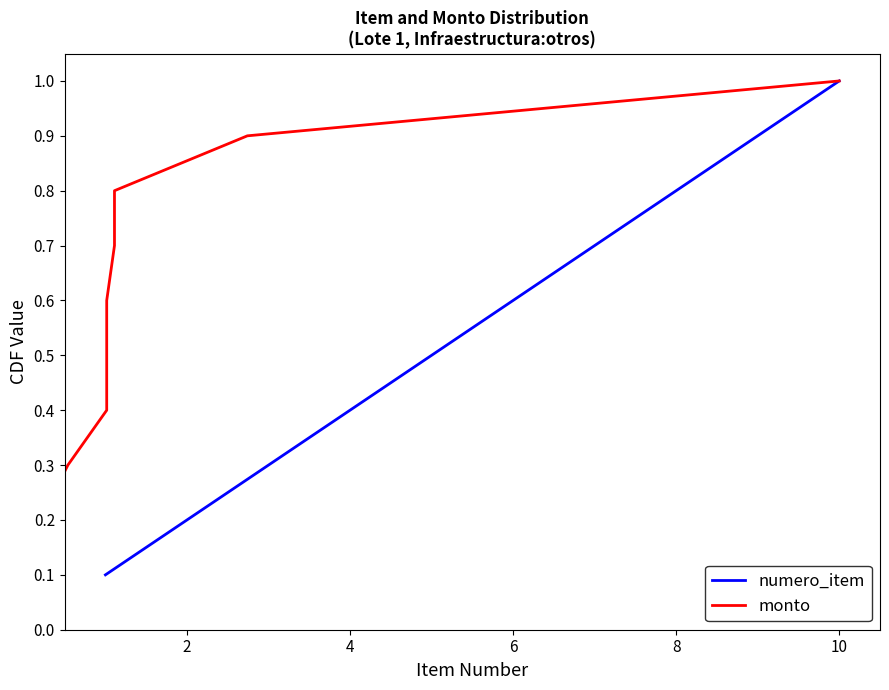

What is the sum of all numero_item values?

5.5